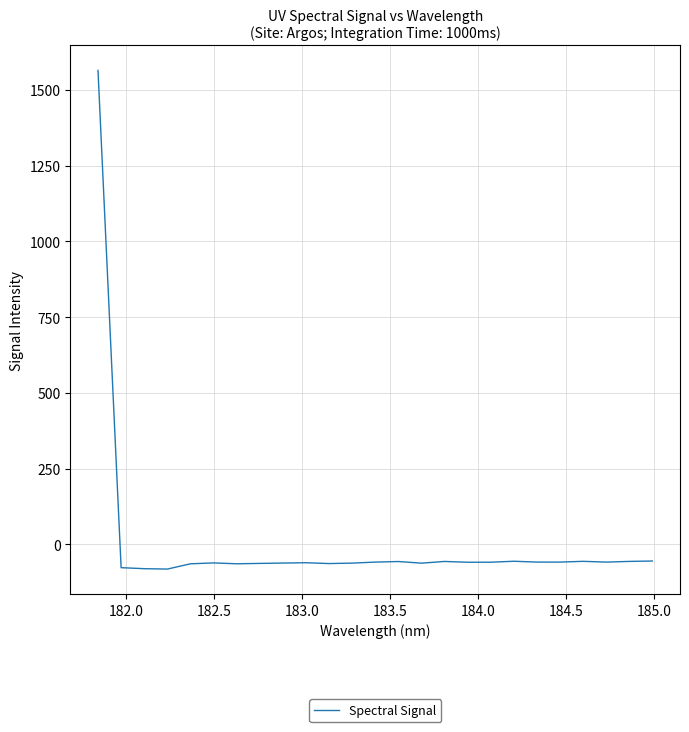

What is the greatest value displayed?

1564.2